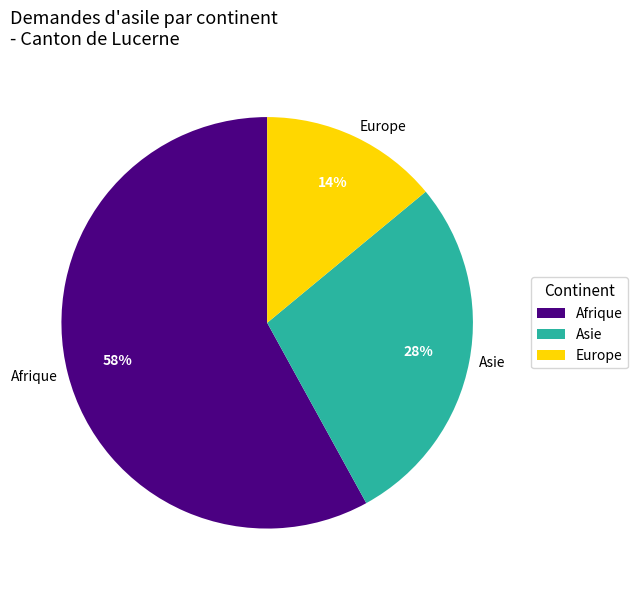

Rank the categories by value from highest to lowest.

Afrique, Asie, Europe